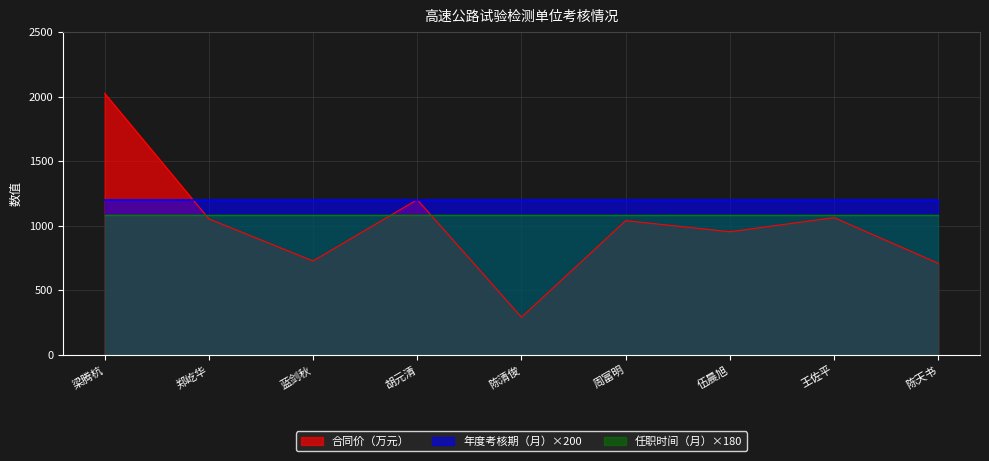

What is the label of the 9th point from the left?

陈天书